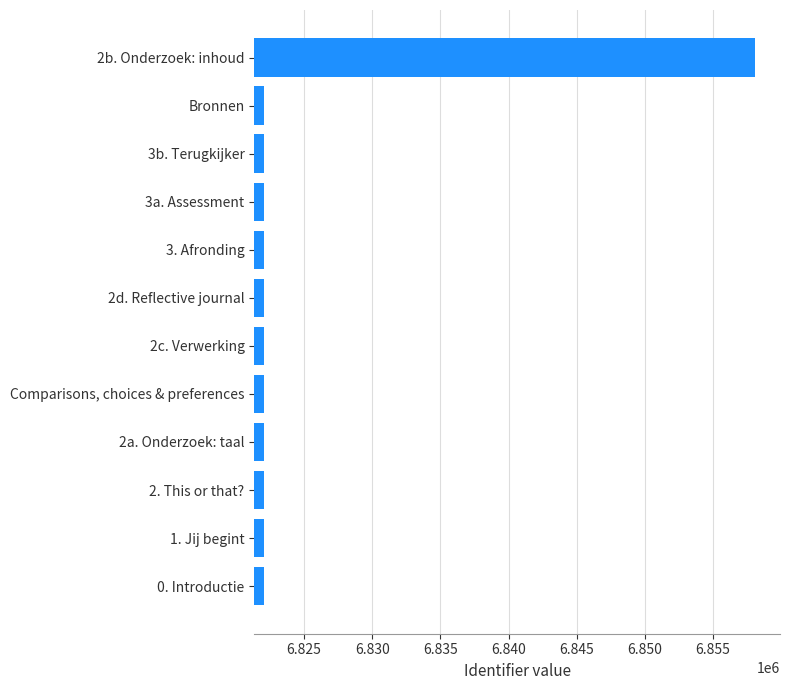

What is the sum of all values?

81901002